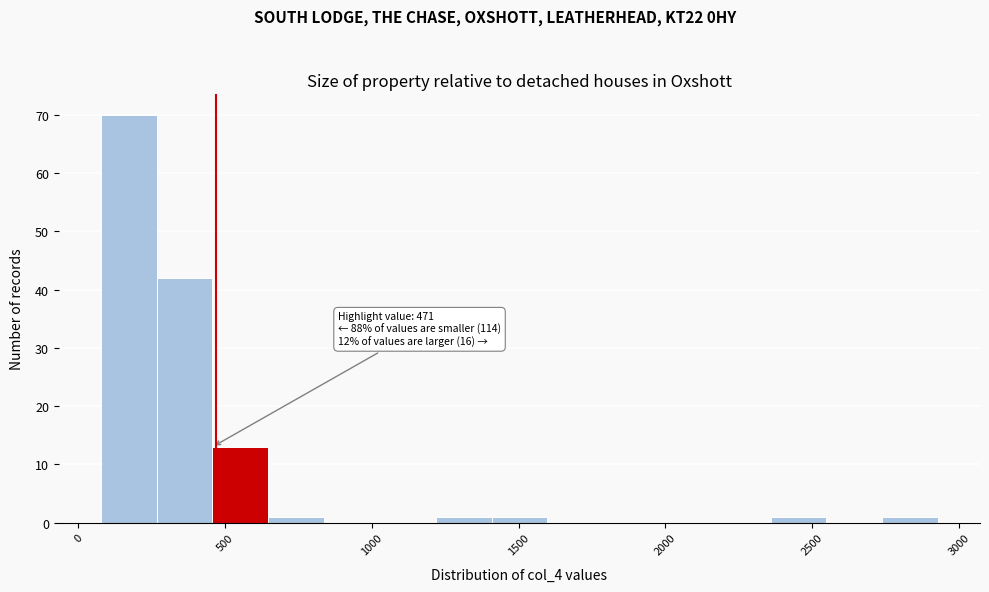

Around what value on the x-axis is the tallest bar? Give the approximate position of its centre, as read against the axis.

150